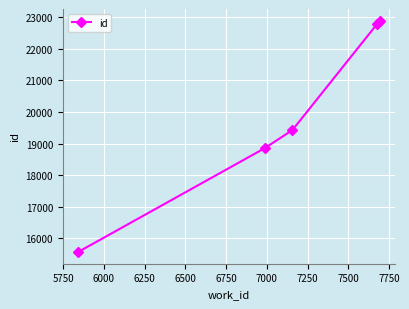

What is the average value?

19902